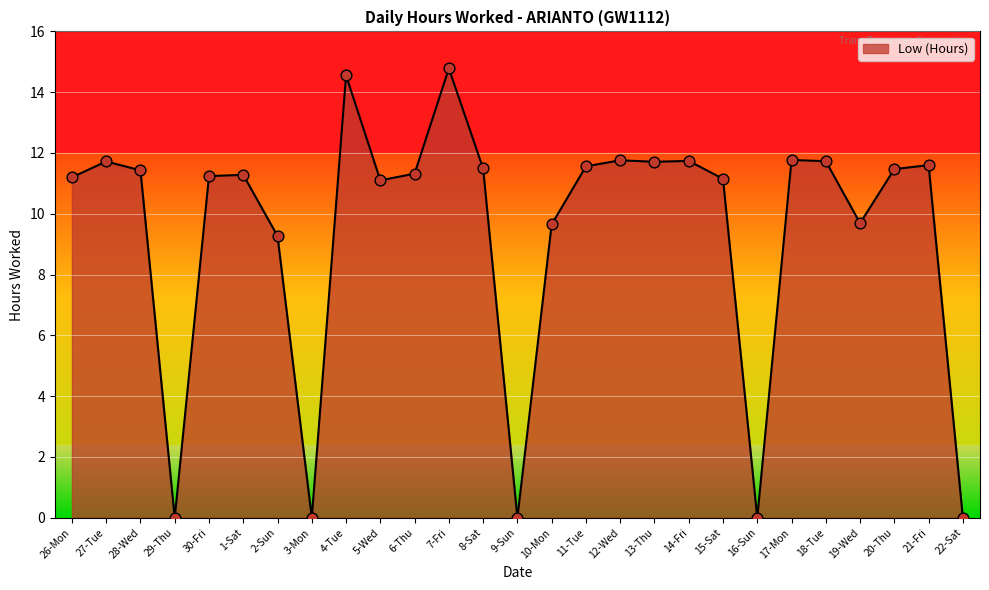

Approximately how many times larger is the value at 18-Tue compared to 26-Mon?

1.0